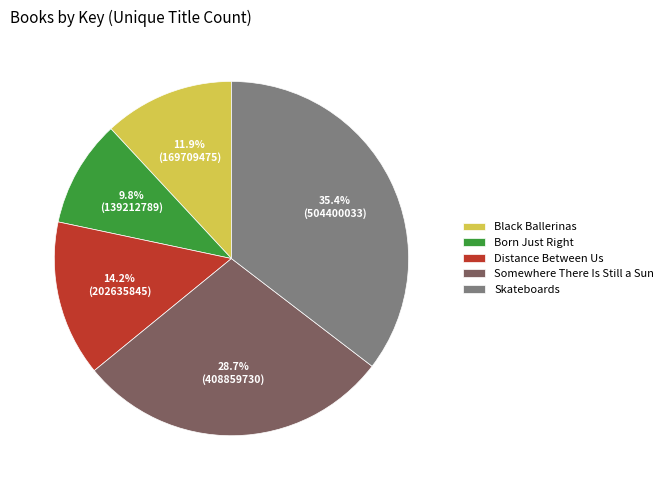

To the nearest percent, what percentage of the pie is Somewhere There Is Still a Sun?

29%